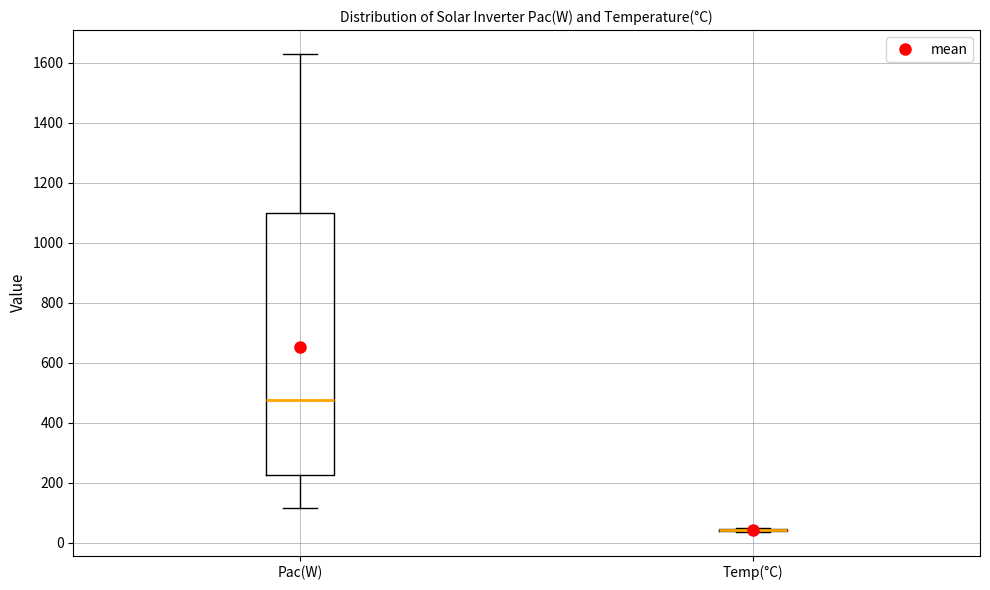

Reading left to right, transcribe this box plot: for each box, give where its median line is, the range the box spans, and where its two whiskers end, as read against the y-axis. The values are not printed on the chart, so give them approximately, as read against the axis.

Pac(W): median 480, box 220 to 1100, whiskers 120 to 1620
Temp(°C): box collapsed to a line at 40, whiskers 40 to 40